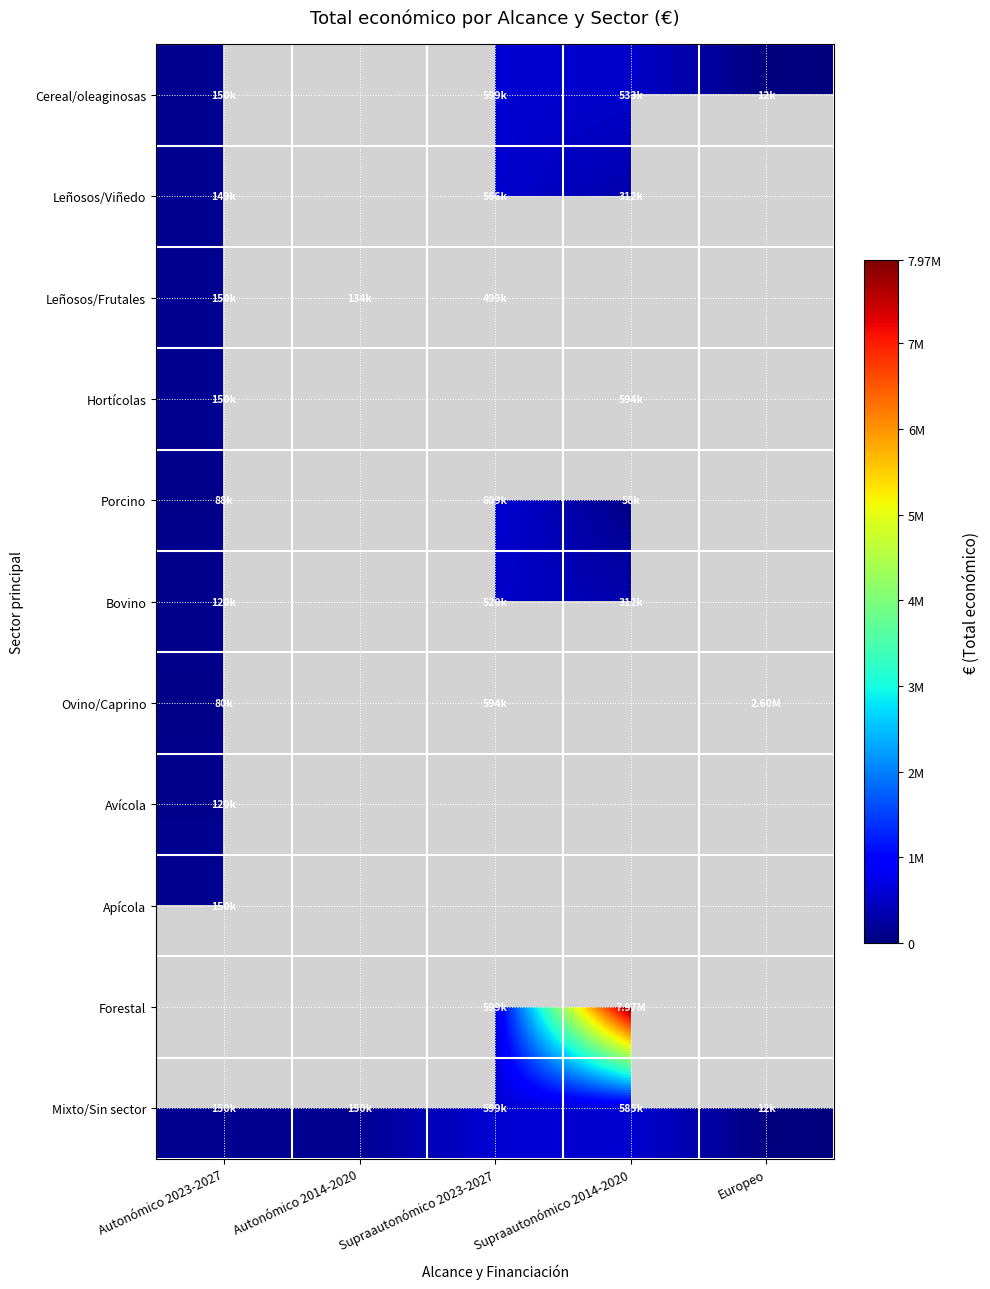

Which series has the largest total across all categories?

Mixto/Sin sector